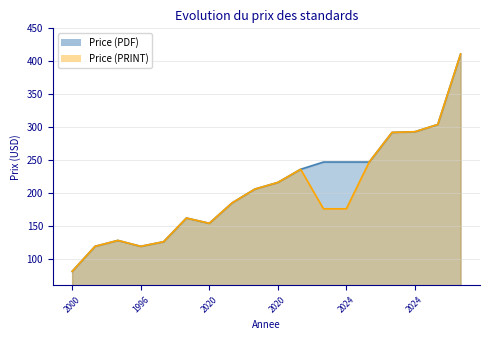

True or false: Price (PRINT) and Price (PDF) intersect in this chart.

False